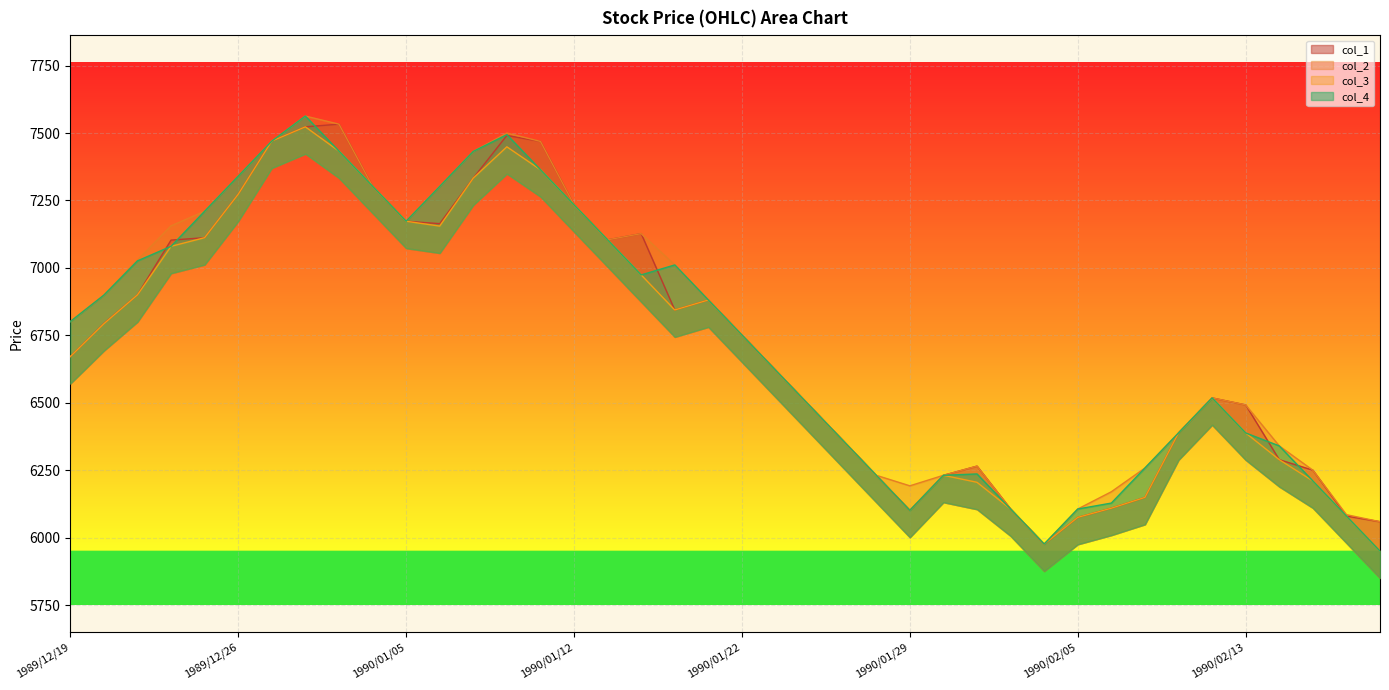

What are all the series names shown in the legend?

col_1, col_2, col_3, col_4